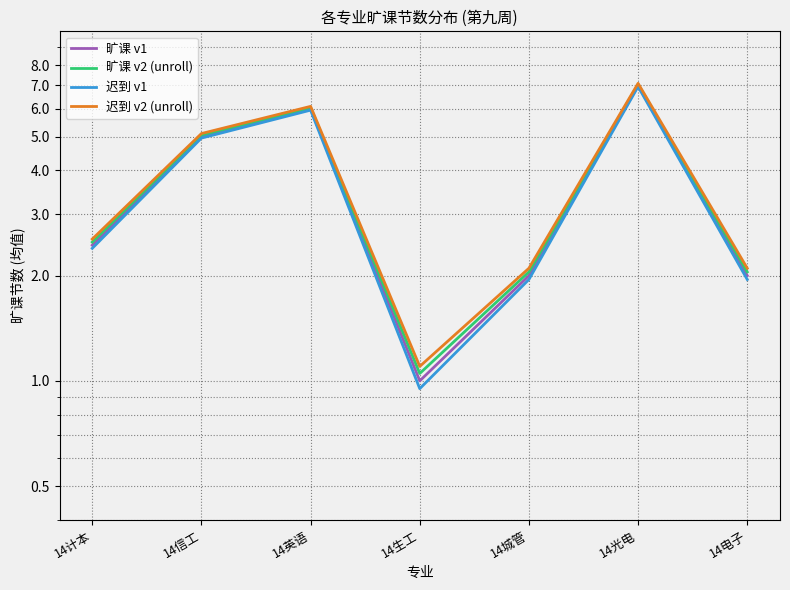

Between 14信工 and 14电子, which series saw the biggest shift?

旷课 v1